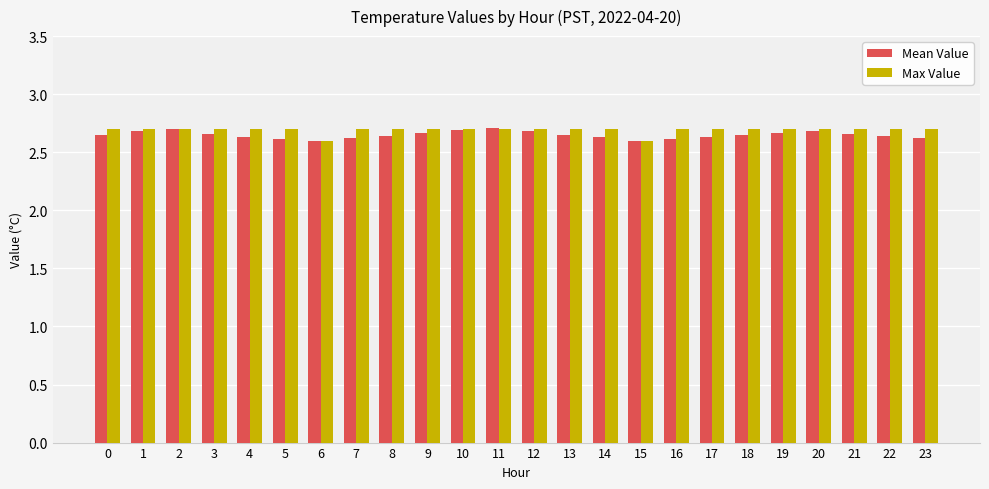

What is the sum of all Mean Value values?

63.6